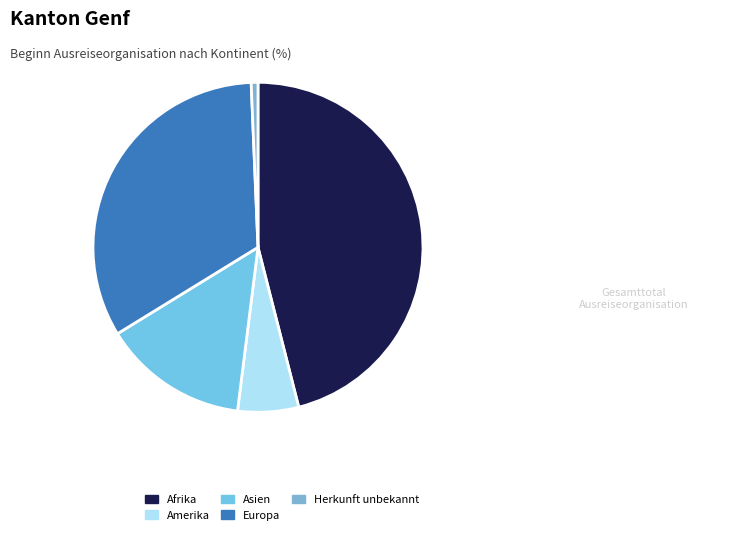

Between Europa and Herkunft unbekannt, which is larger?

Europa